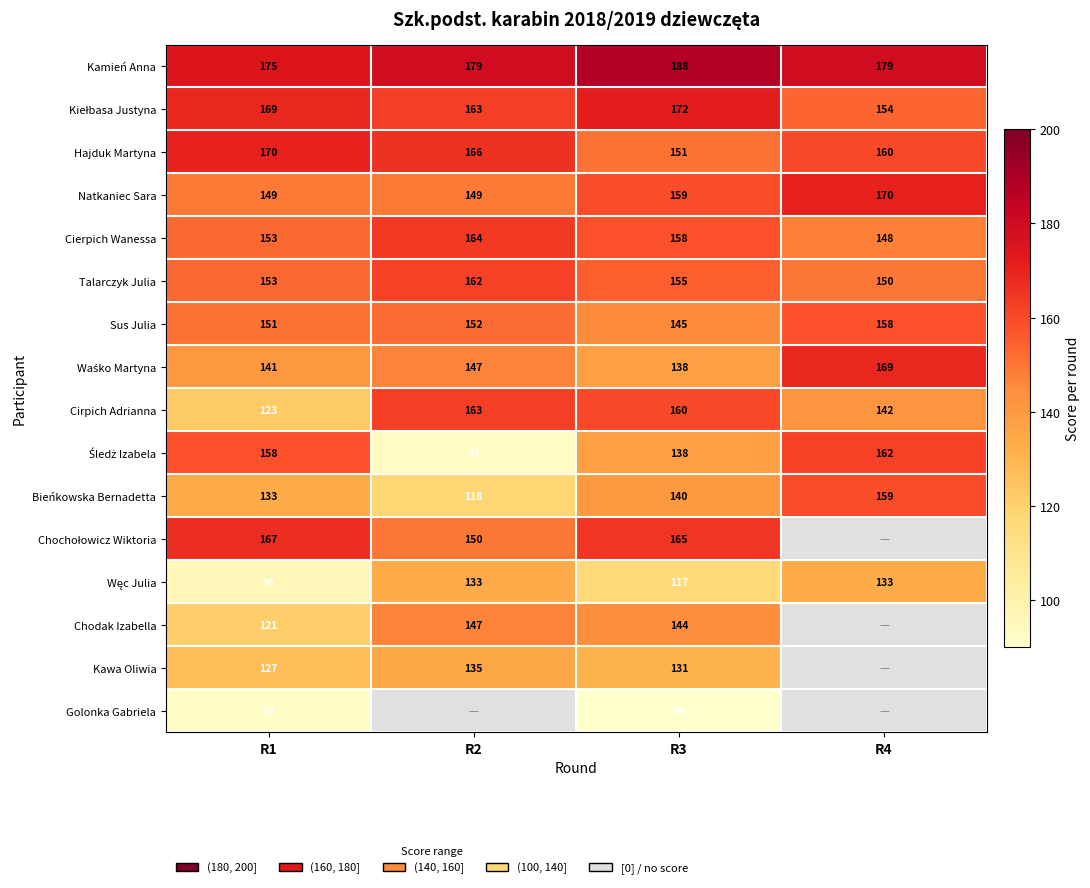

At which label does Hajduk Martyna first exceed 166?

R1